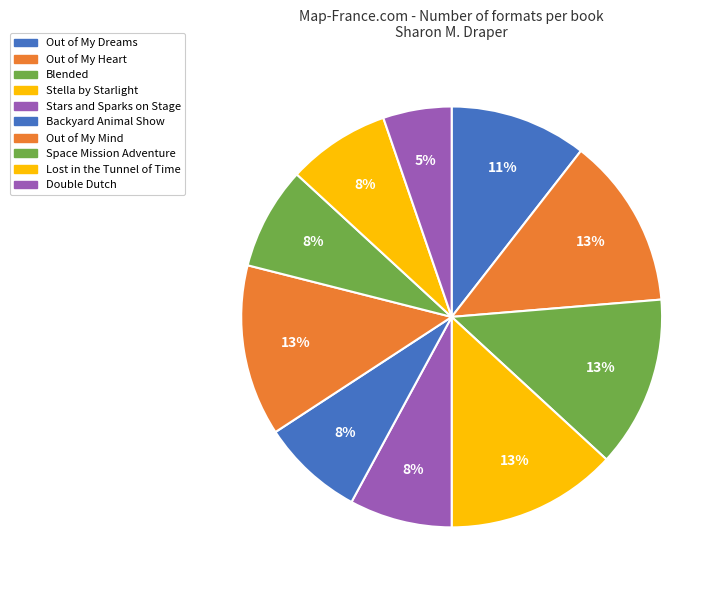

Is the sum of Out of My Mind and Stella by Starlight greater than half?

No